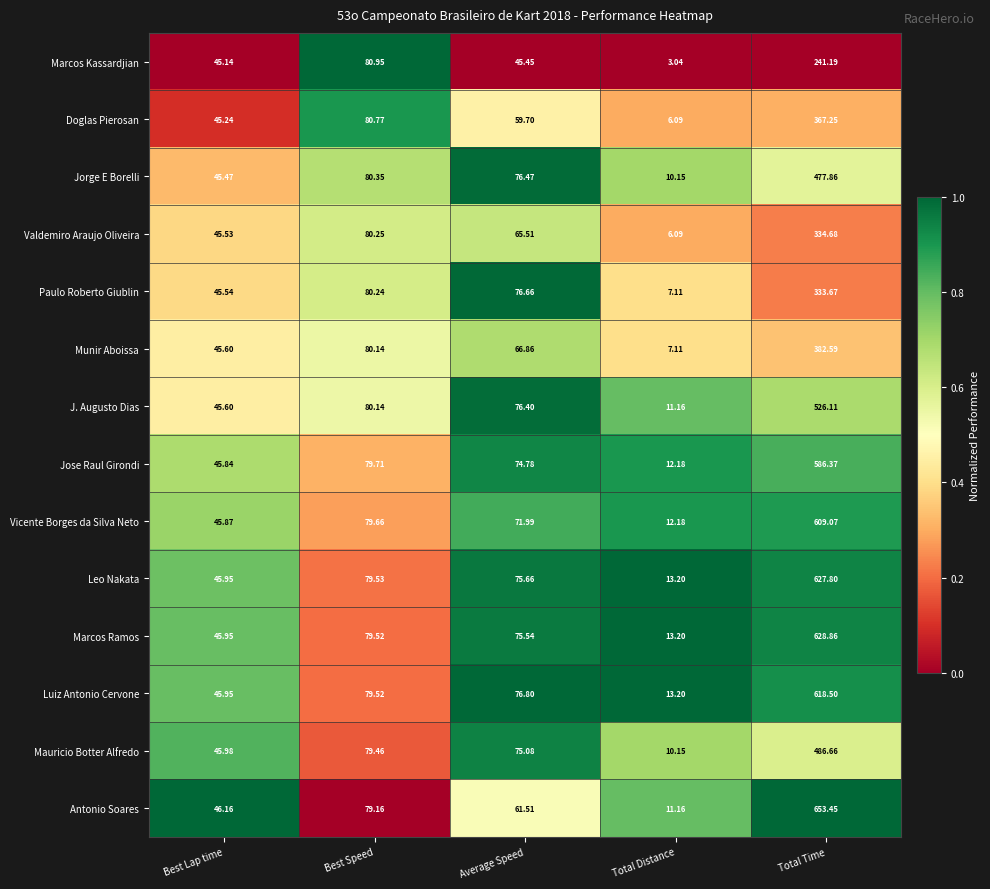

Where is Jorge E Borelli nearest to the value 244?

Best Speed